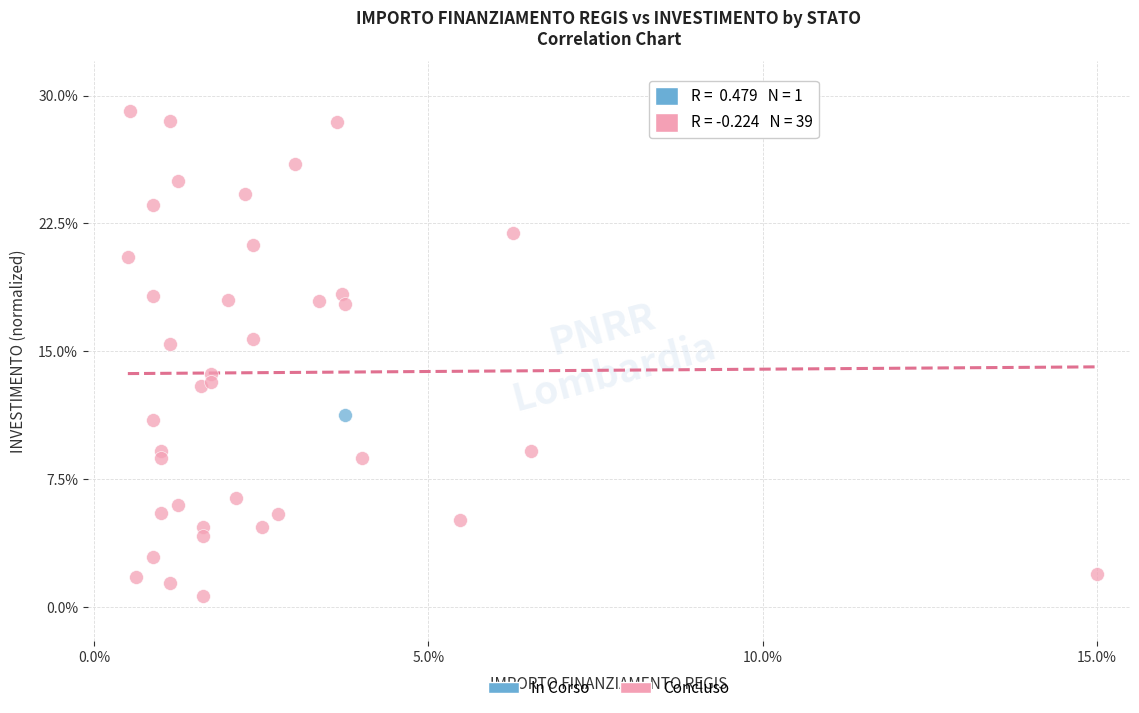

What are all the series names shown in the legend?

In Corso, Concluso